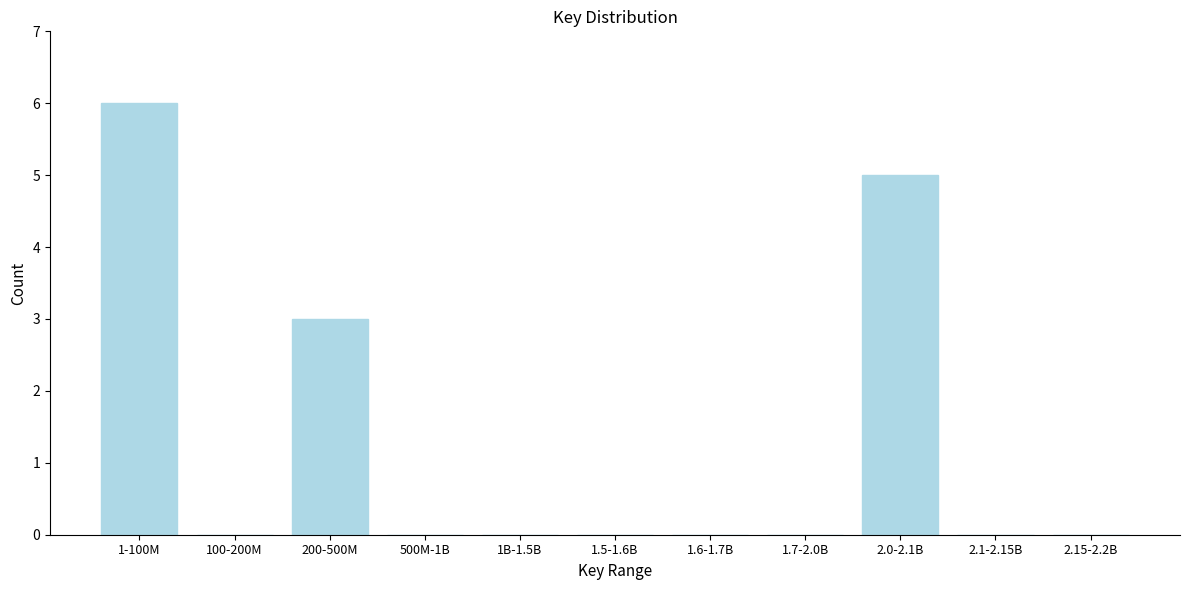

Reading left to right, extract all data points from this chart.

1-100M=6	100-200M=0	200-500M=3	500M-1B=0	1B-1.5B=0	1.5-1.6B=0	1.6-1.7B=0	1.7-2.0B=0	2.0-2.1B=5	2.1-2.15B=0	2.15-2.2B=0